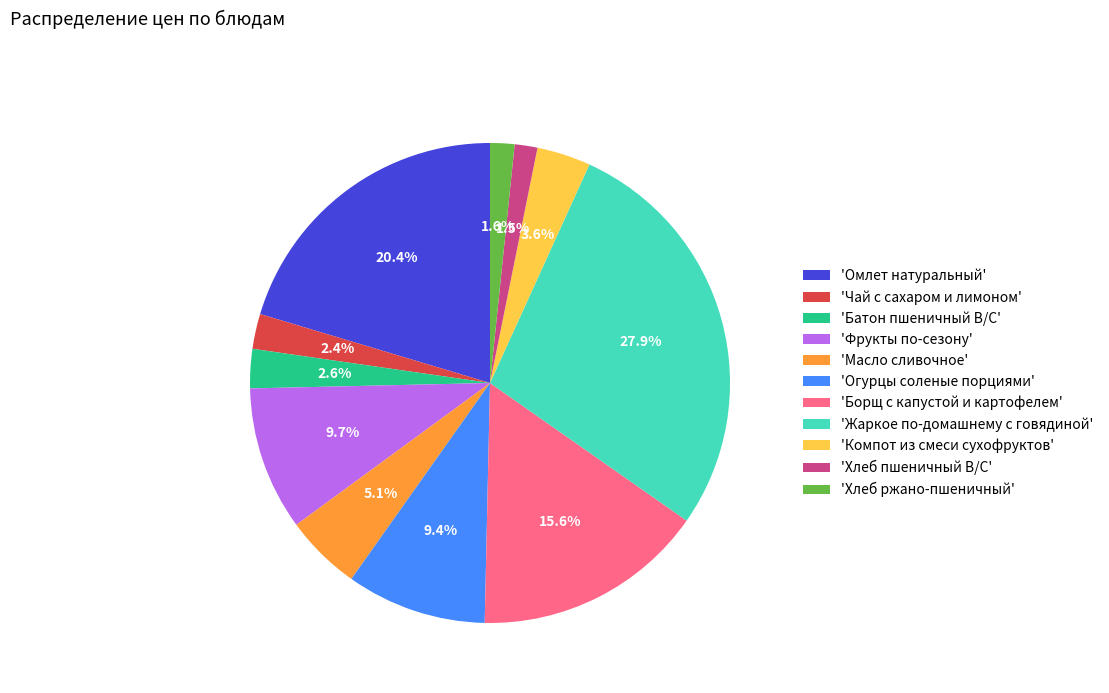

What is the largest slice in the pie chart?

'Жаркое по-домашнему с говядиной'